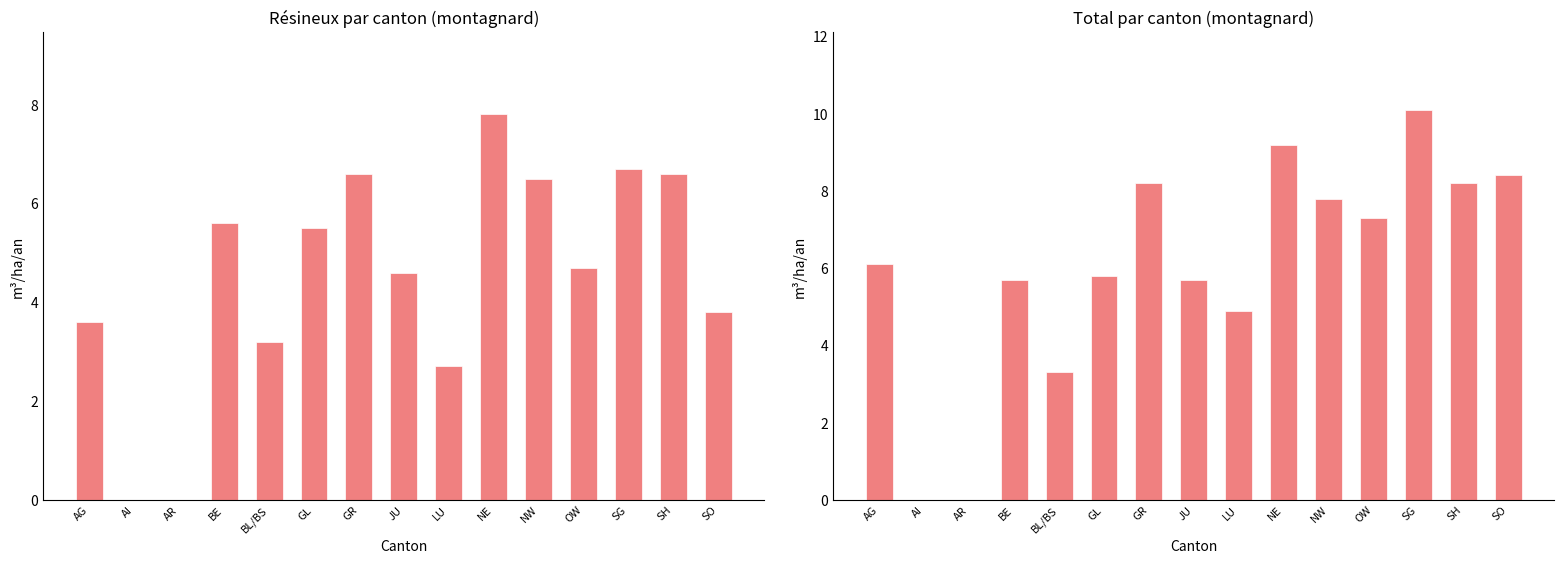

Is it true that résineux equals 9.1 at GL?

False